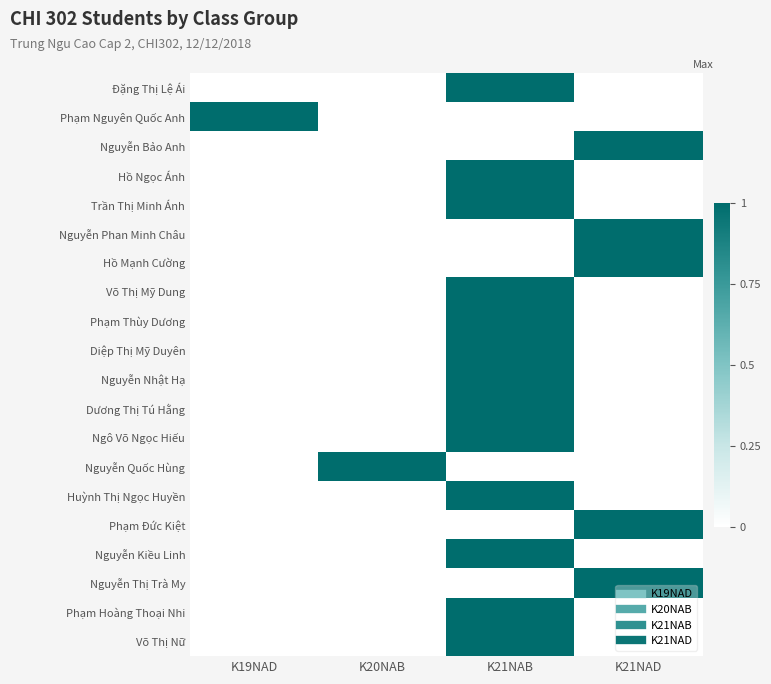

At how many categories does at least one series exceed 0?

4